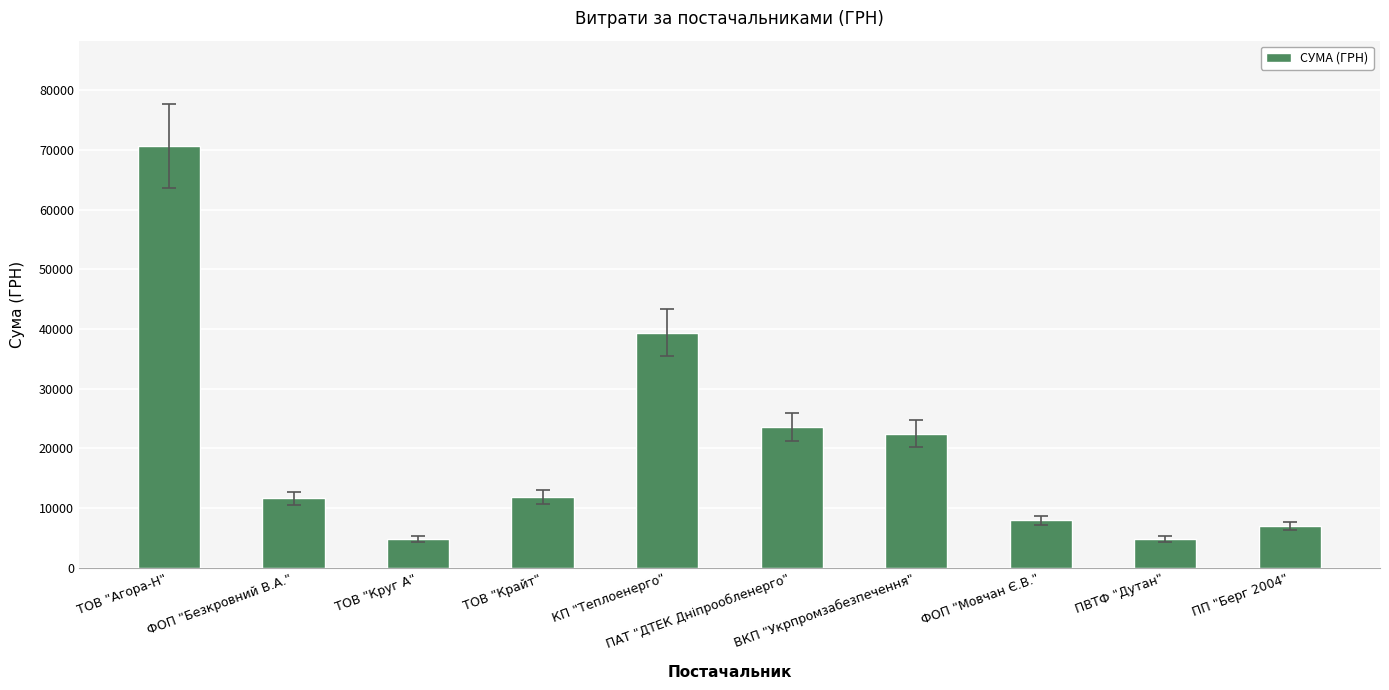

What is the value of the 2nd bar from the left?

11580.5